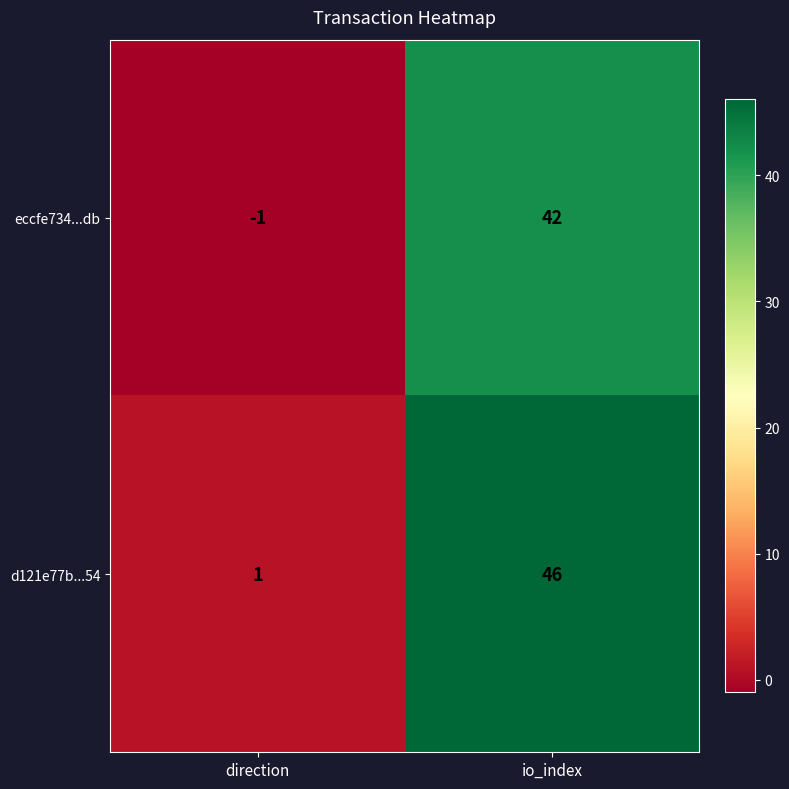

What is the approximate value of eccfe734...db at io_index, to the nearest 10?

40